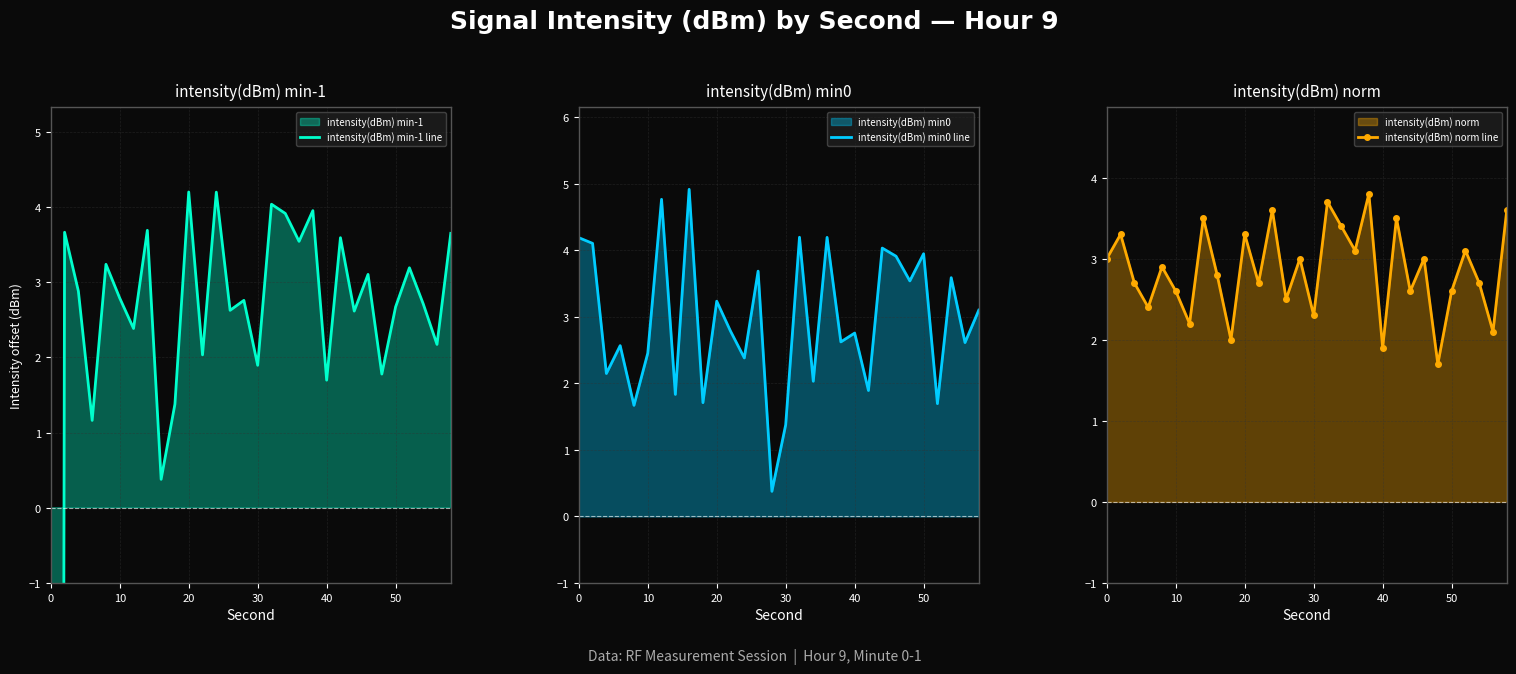

The intensity(dBm) min0 line series shows 4.2 at 0. True or false?

True